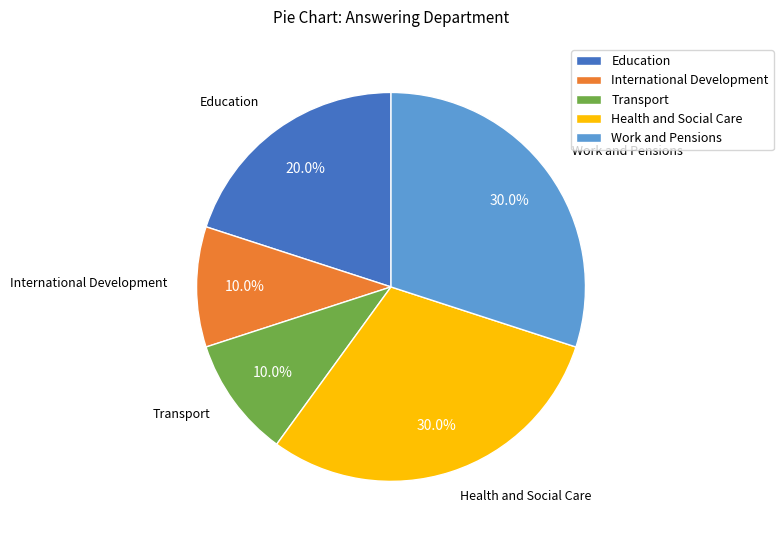

Which has a higher value, International Development or Education?

Education